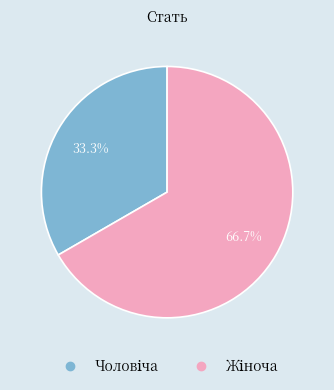

Is there any slice that represents more than half of the pie?

Yes